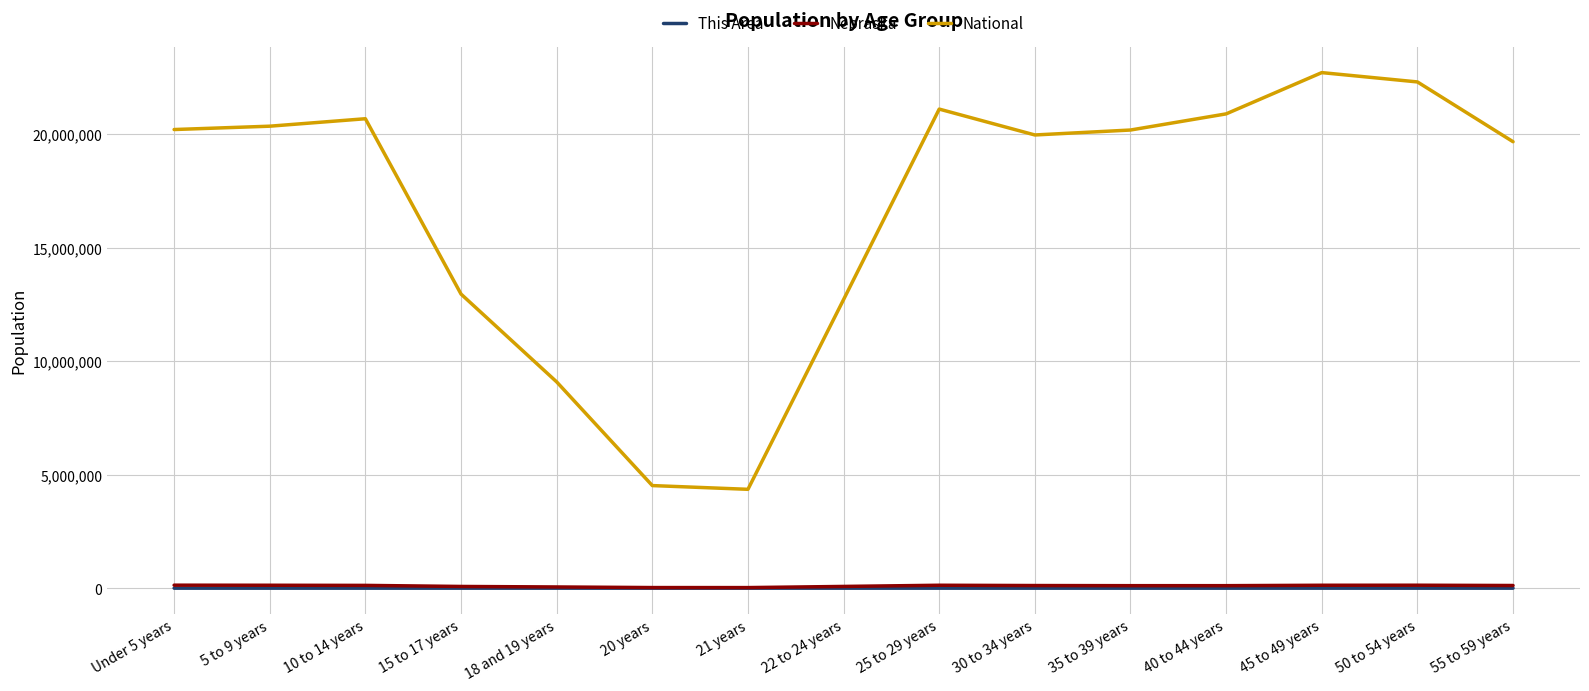

Is this an area chart (filled region under the line)?

No